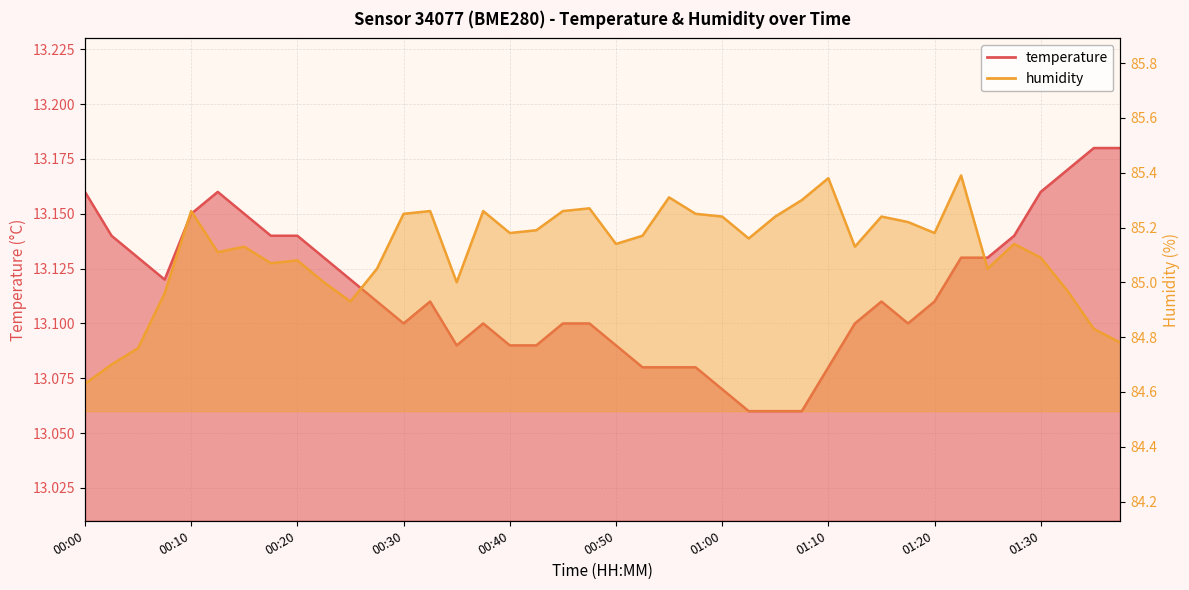

At how many categories does at least one series exceed 73?

40